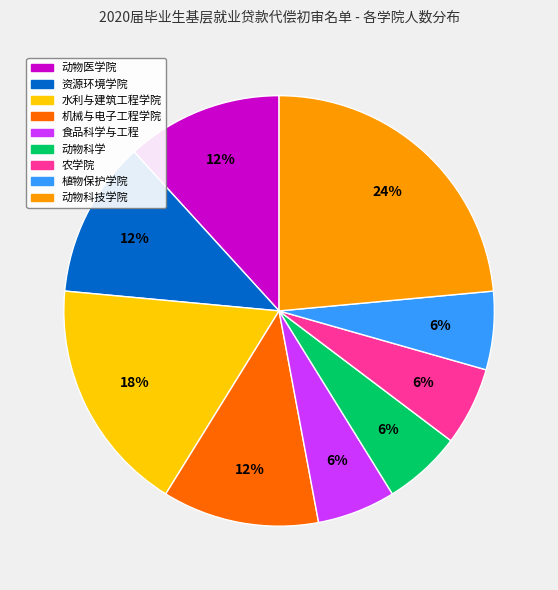

Between 植物保护学院 and 动物科技学院, which is larger?

动物科技学院